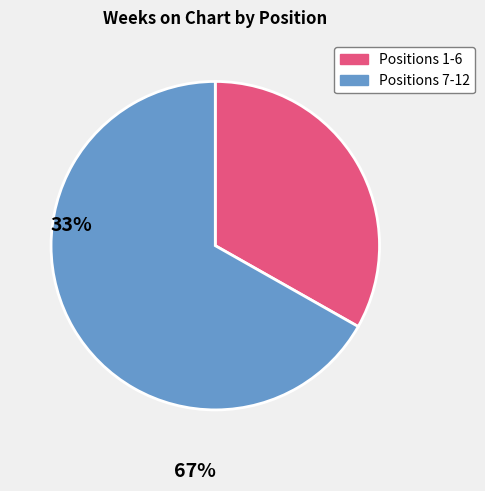

Does any single category account for the majority?

Yes